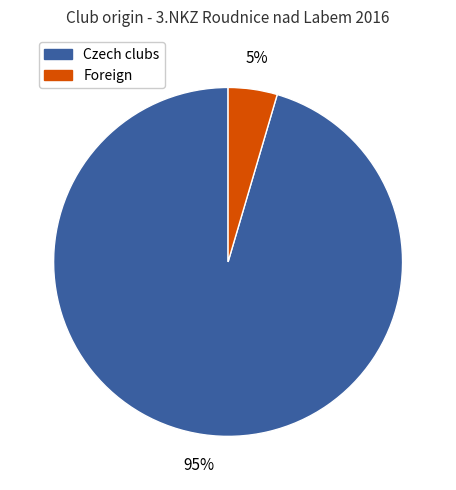

Is there a majority slice in this chart?

Yes